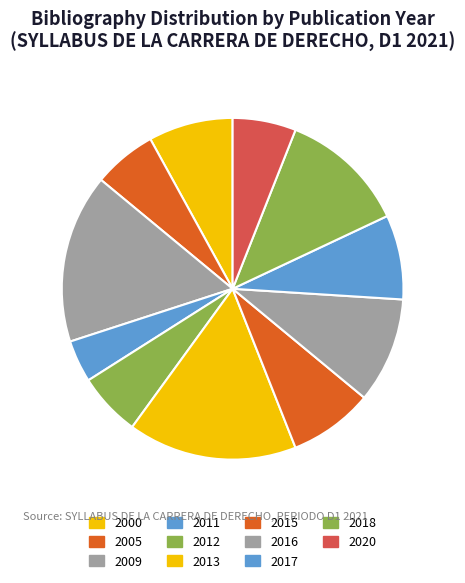

How many segments does this pie chart have?

11